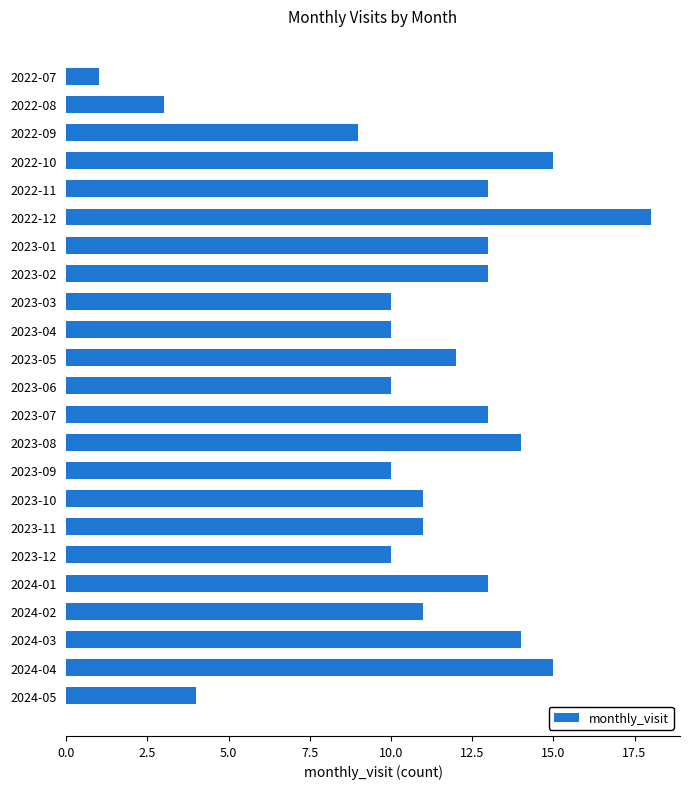

Between 2022-12 and 2022-10, which is larger?

2022-12